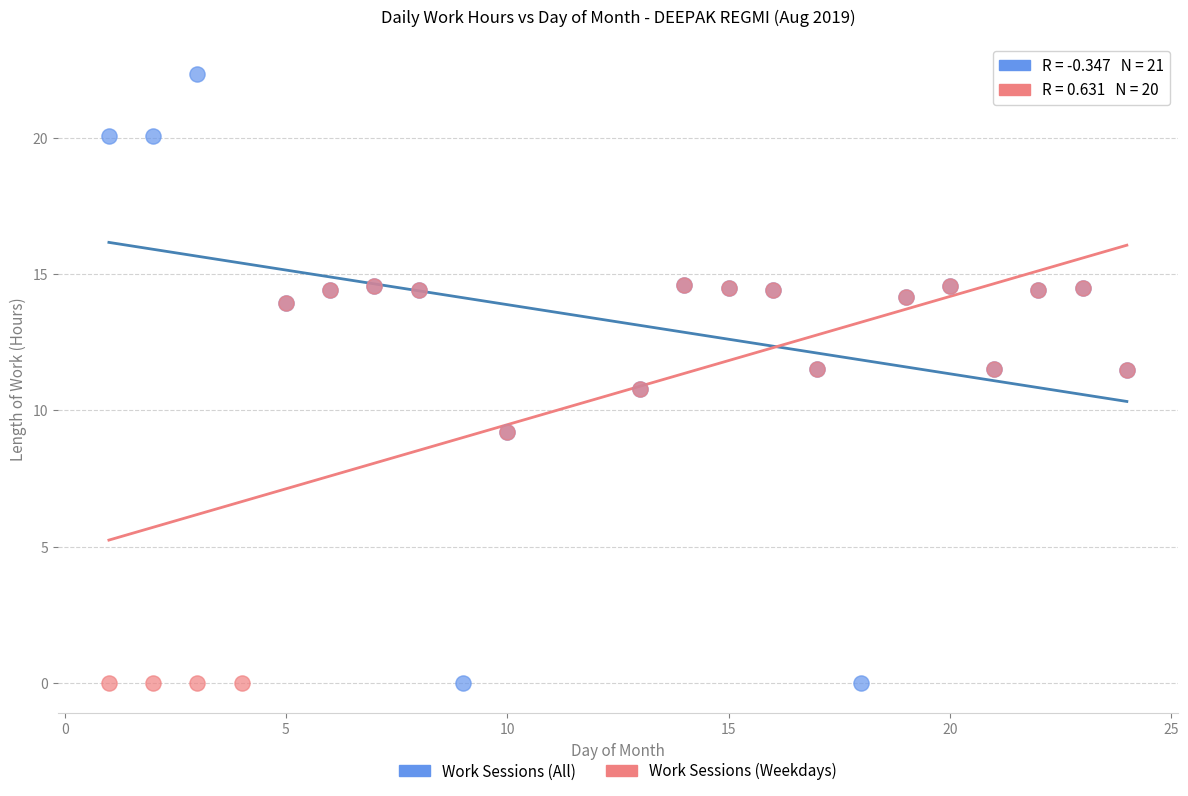

Which series has the largest Y range (max minus min)?

Work Sessions (All)